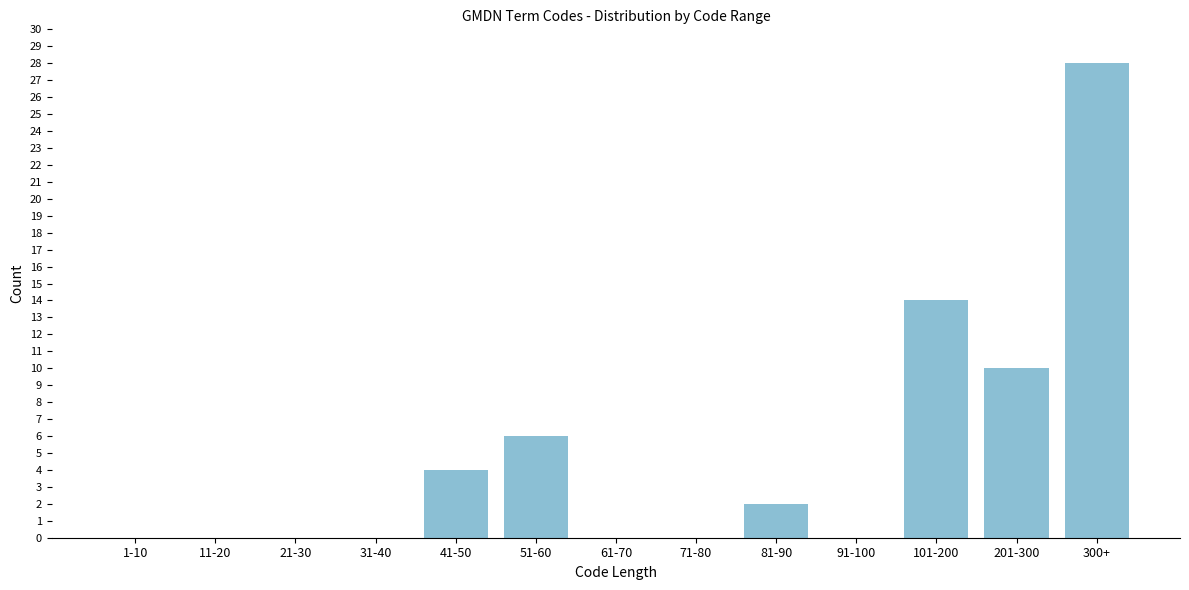

Reading left to right, what are all the values shown in this chart?

1-10=0	11-20=0	21-30=0	31-40=0	41-50=4	51-60=6	61-70=0	71-80=0	81-90=2	91-100=0	101-200=14	201-300=10	300+=28